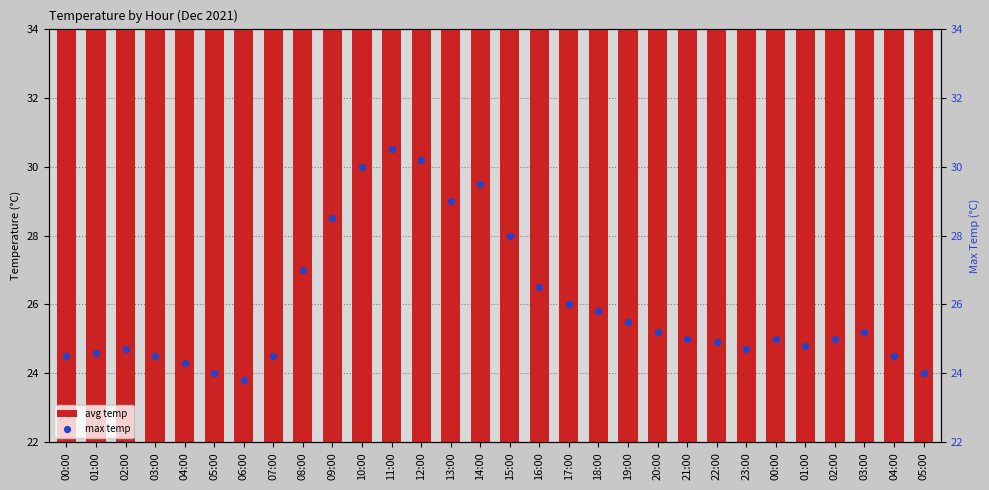

What are all the series names shown in the legend?

avg temp, max temp